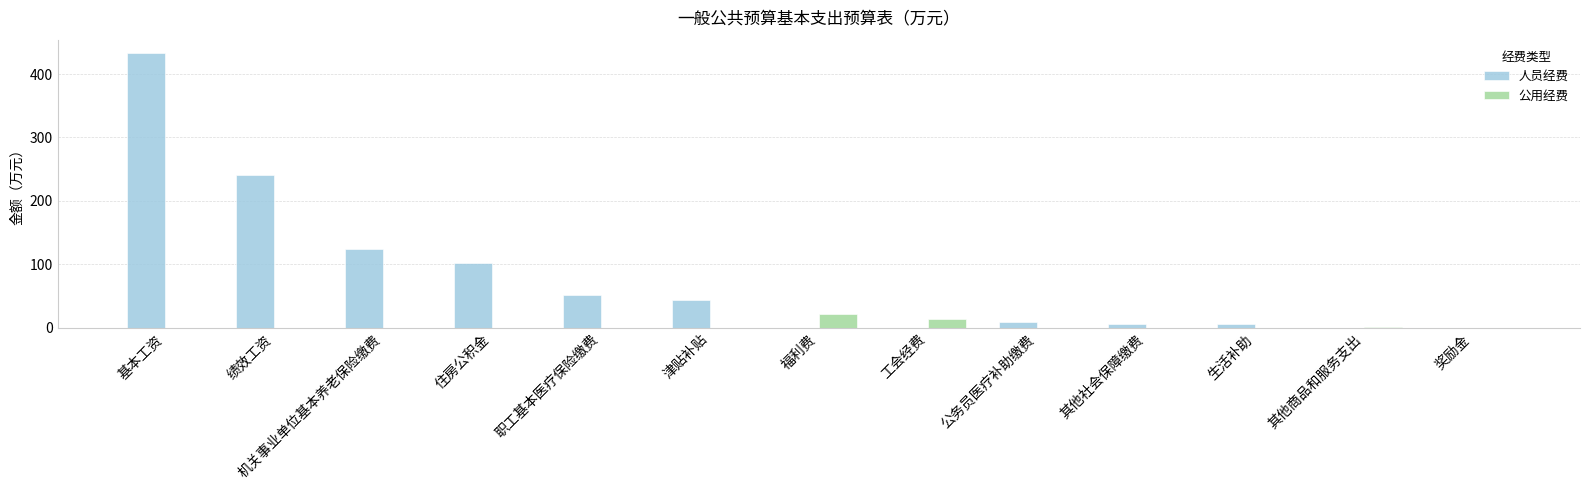

What is the highest value of the 公用经费 series?

22.3